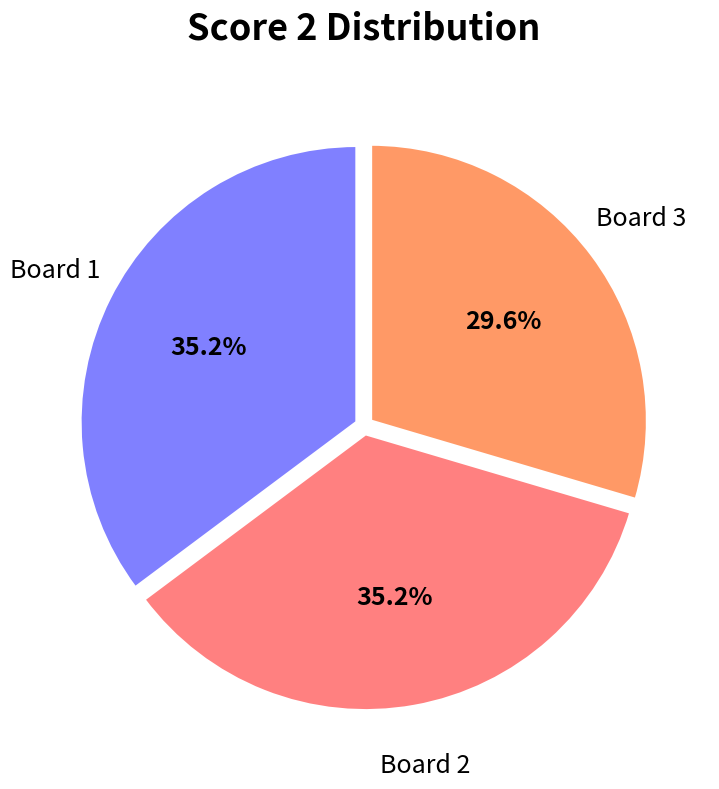

Is the sum of Board 3 and Board 2 greater than half?

Yes